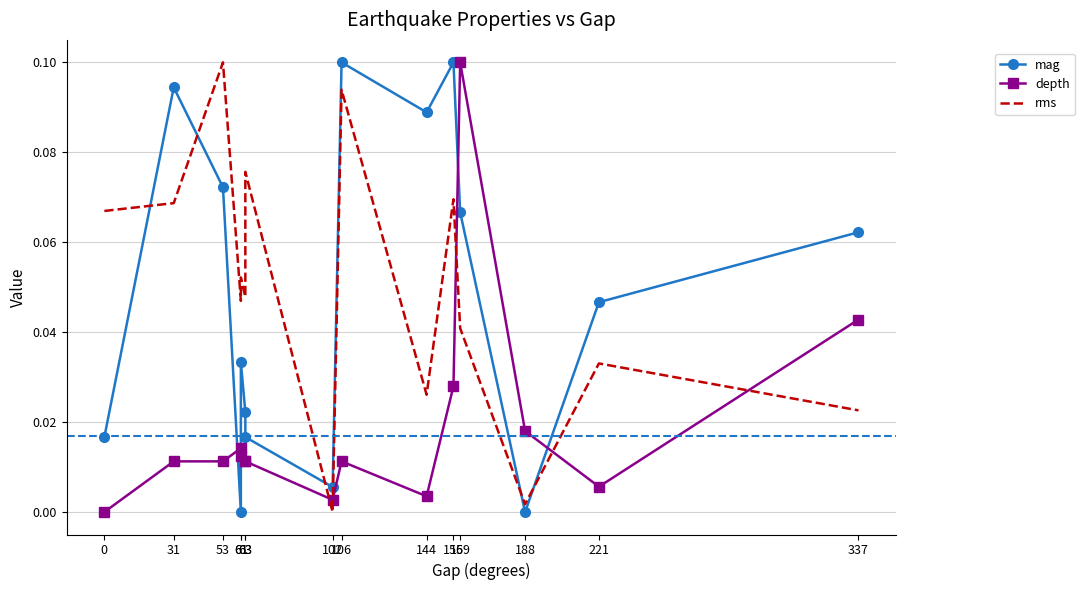

At which category is the sum across all series the highest?

159